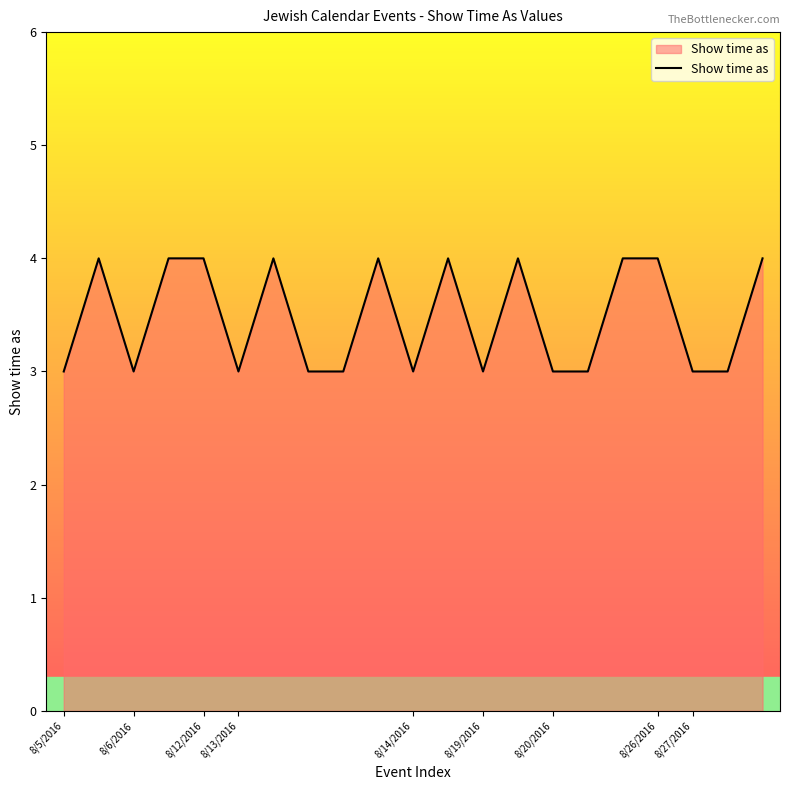

What is the smallest value displayed?

3